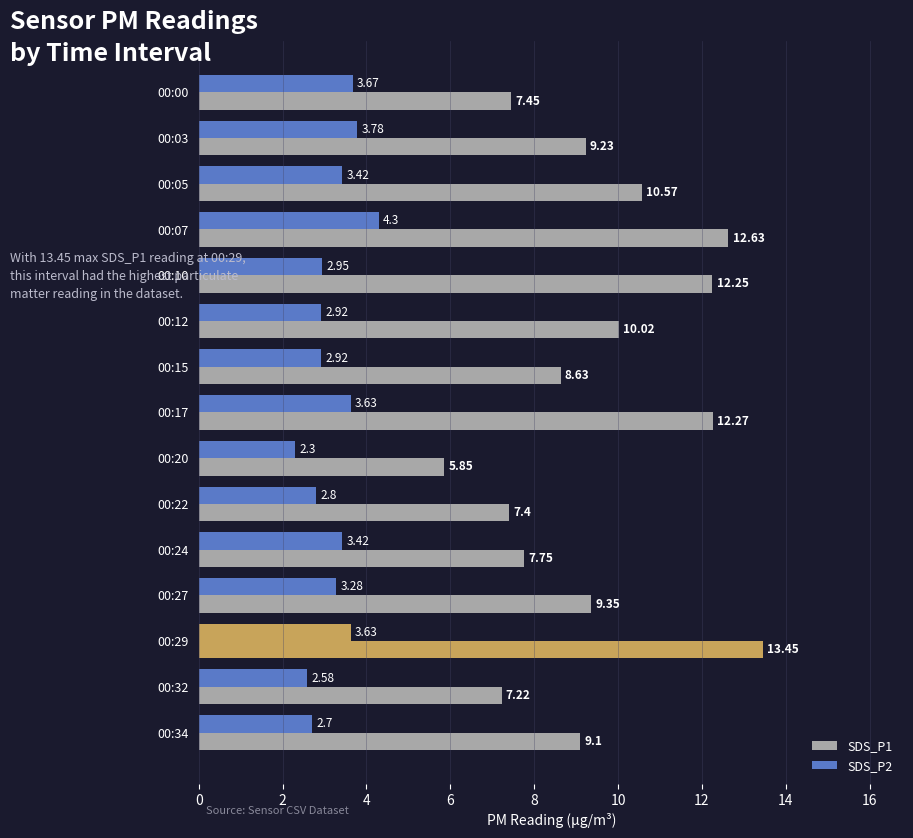

How many values in the SDS_P1 series exceed 9?

9